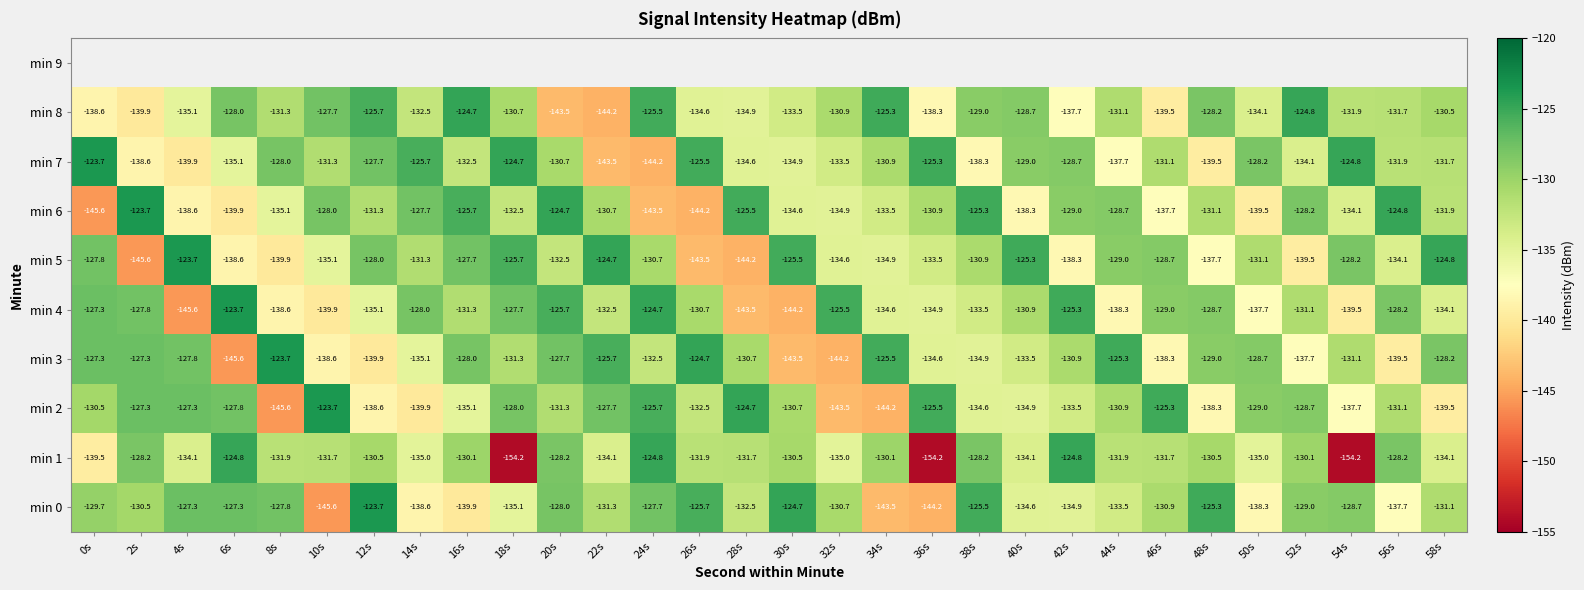

The min 0 series shows -54.4 at 48s. True or false?

False